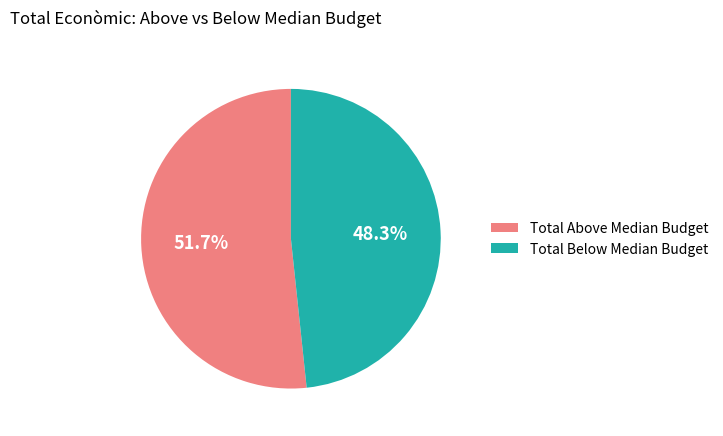

Count the number of slices in the pie.

2